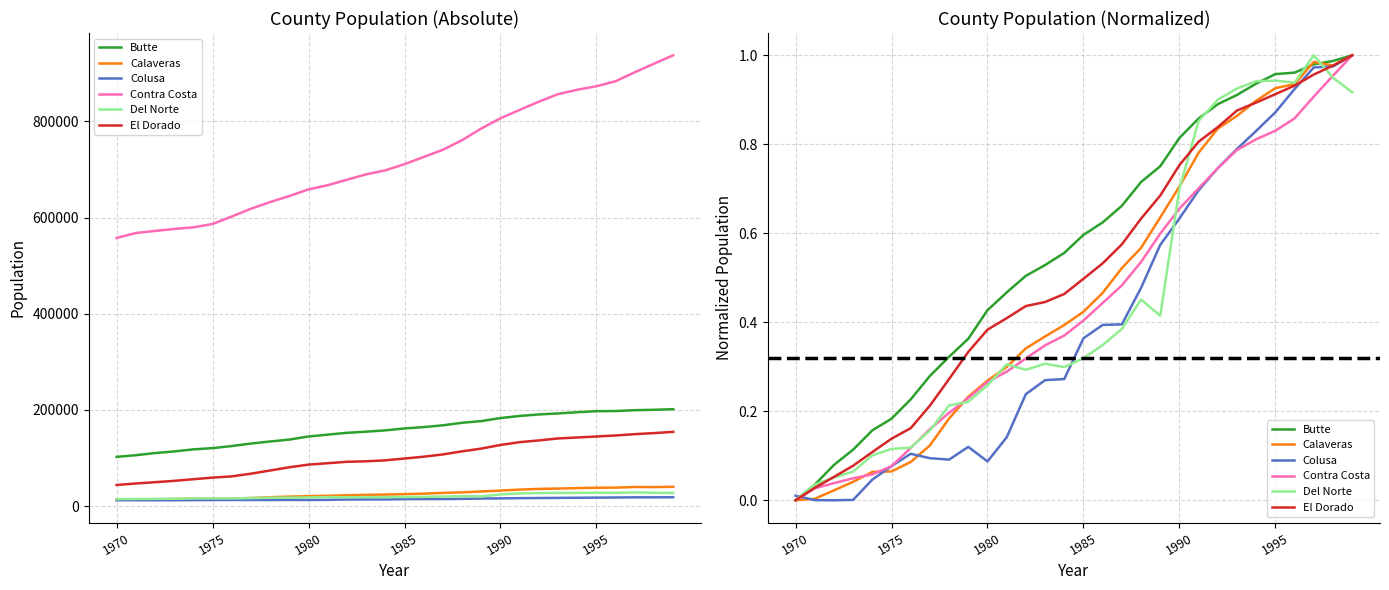

True or false: Butte has more than 1 interior local peaks.

False